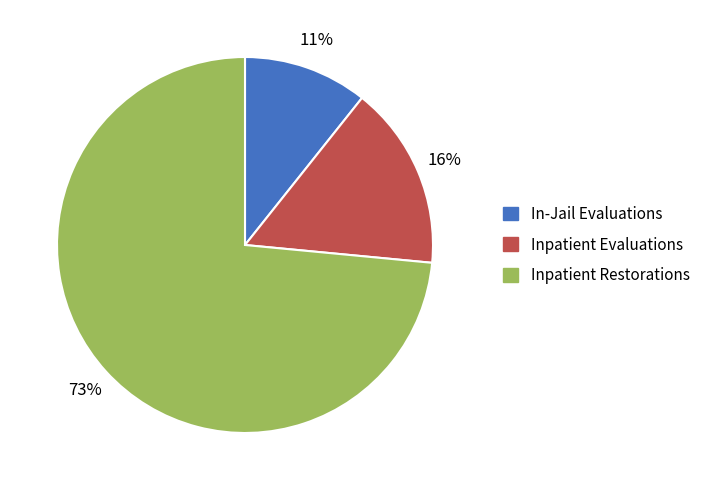

How many segments does this pie chart have?

3